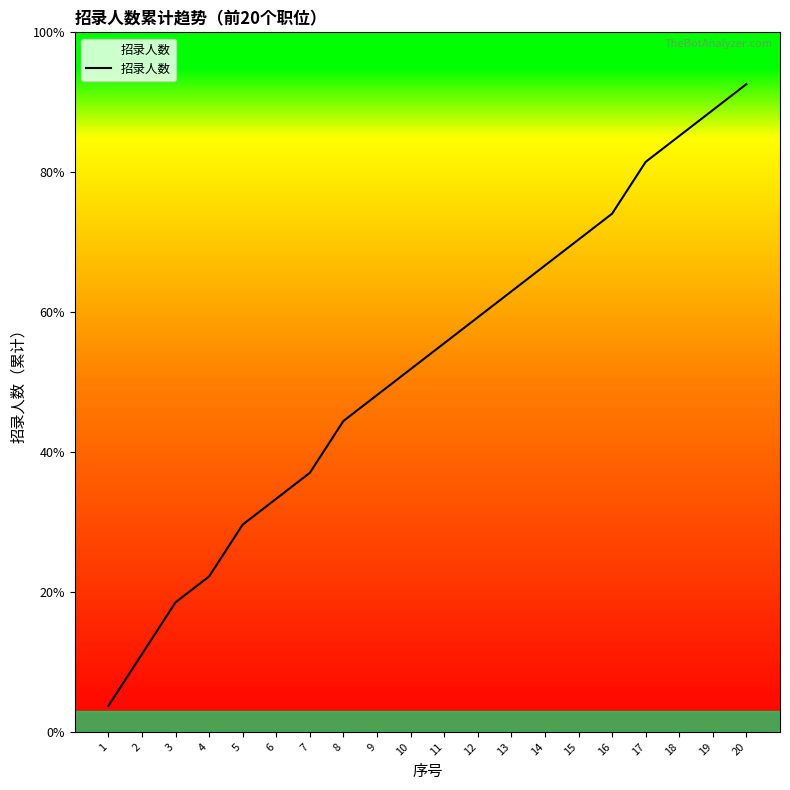

Which label corresponds to the largest value in the chart?

20